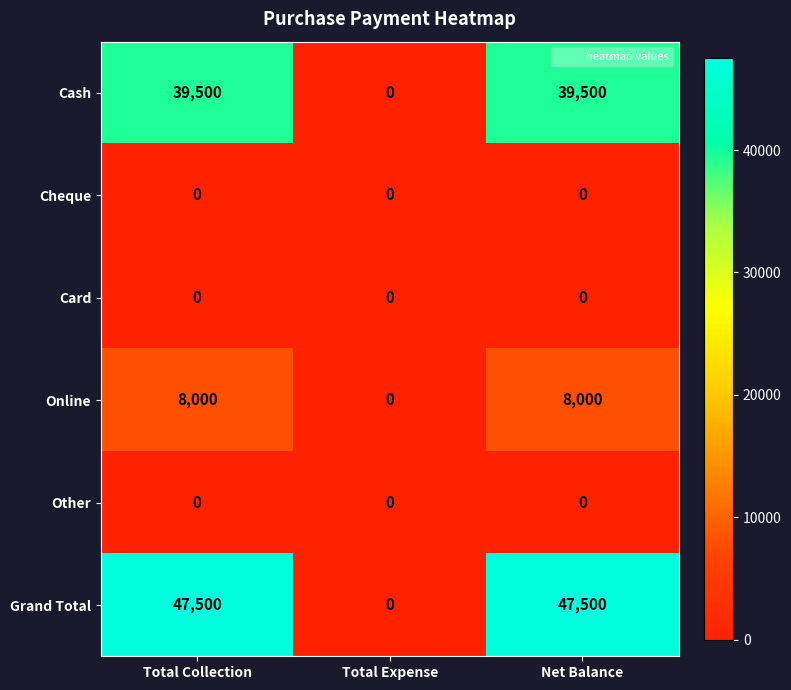

Reading right to left, transcribe all the data shown in this chart.

Cash: 39500	0	39500
Cheque: 0	0	0
Card: 0	0	0
Online: 8000	0	8000
Other: 0	0	0
Grand Total: 47500	0	47500